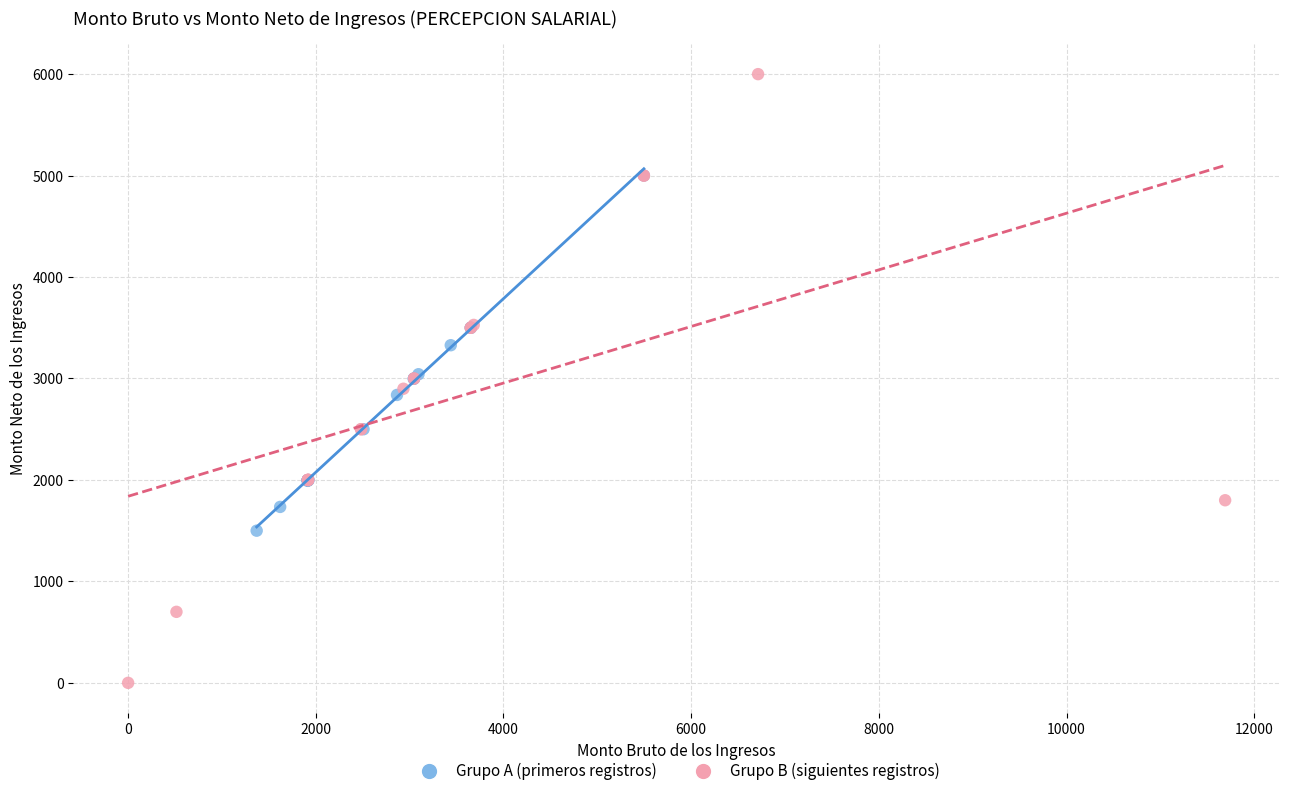

Which series reaches the minimum Y coordinate?

Grupo B (siguientes registros)